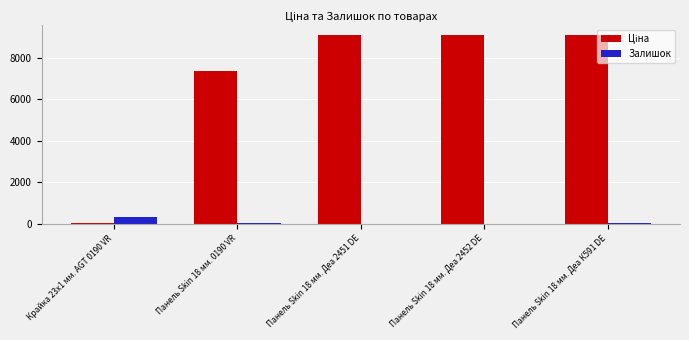

What is the maximum value for Залишок?

360.0